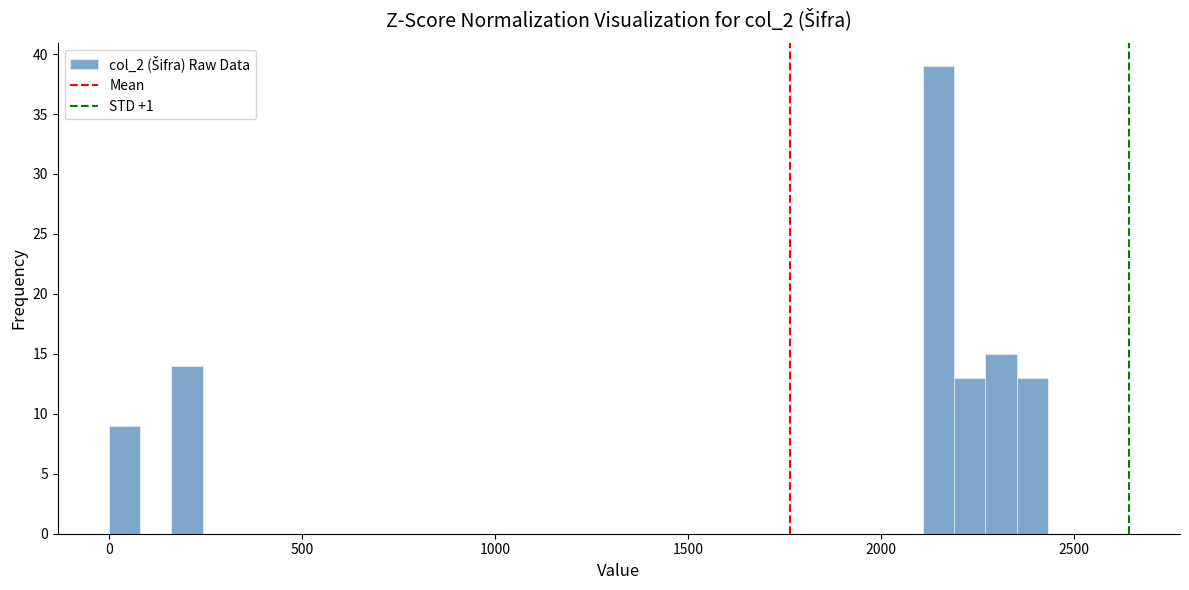

Read against the x-axis, roughly where is the centre of the tallest bar?

2150